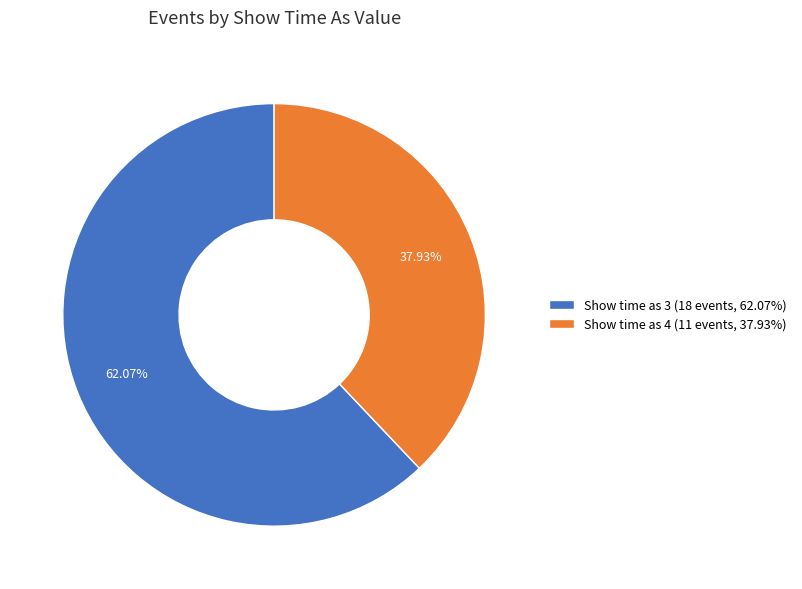

Is the sum of Show time as 3 (18 events, 62.07%) and Show time as 4 (11 events, 37.93%) greater than half?

Yes